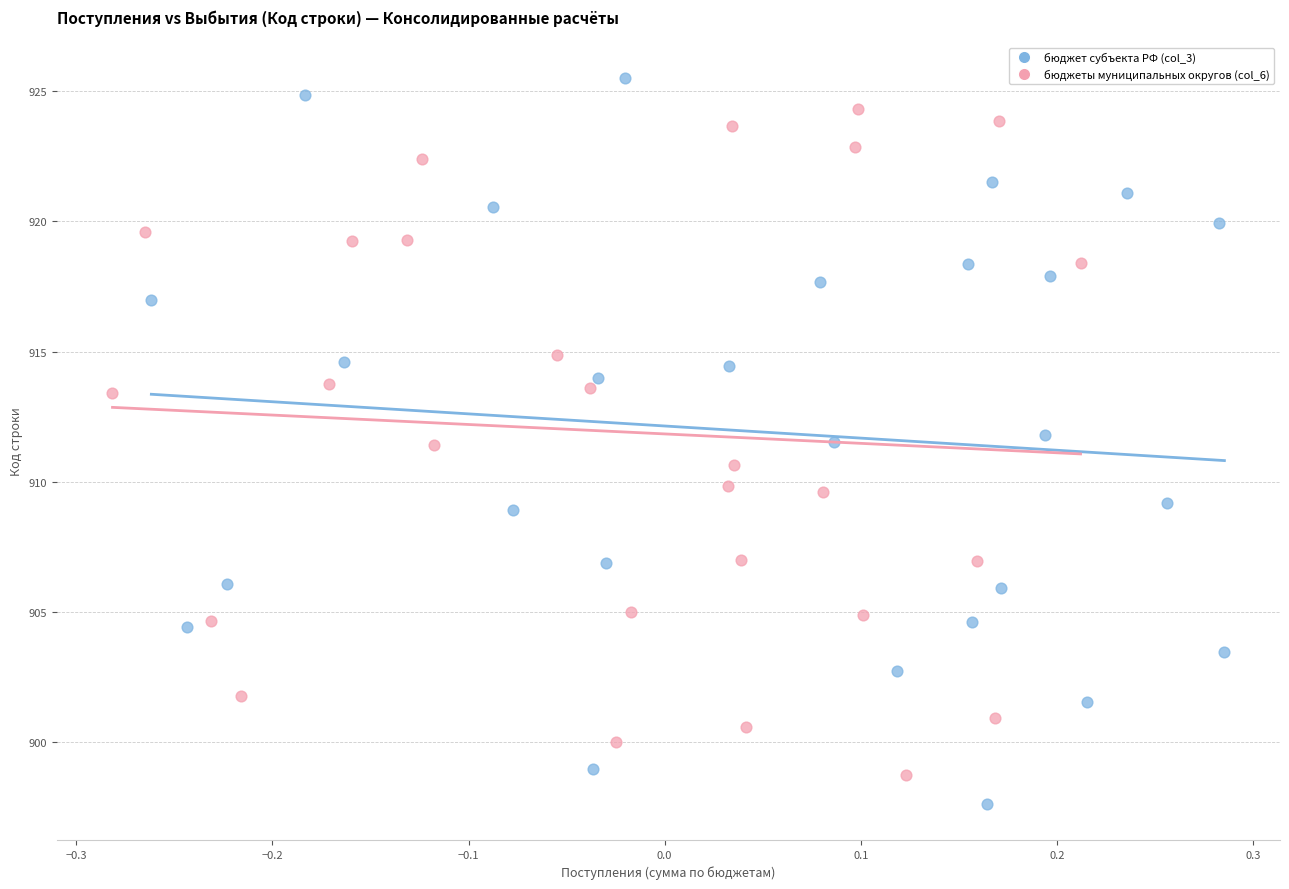

What are all the series names shown in the legend?

бюджет субъекта РФ (col_3), бюджеты муниципальных округов (col_6)